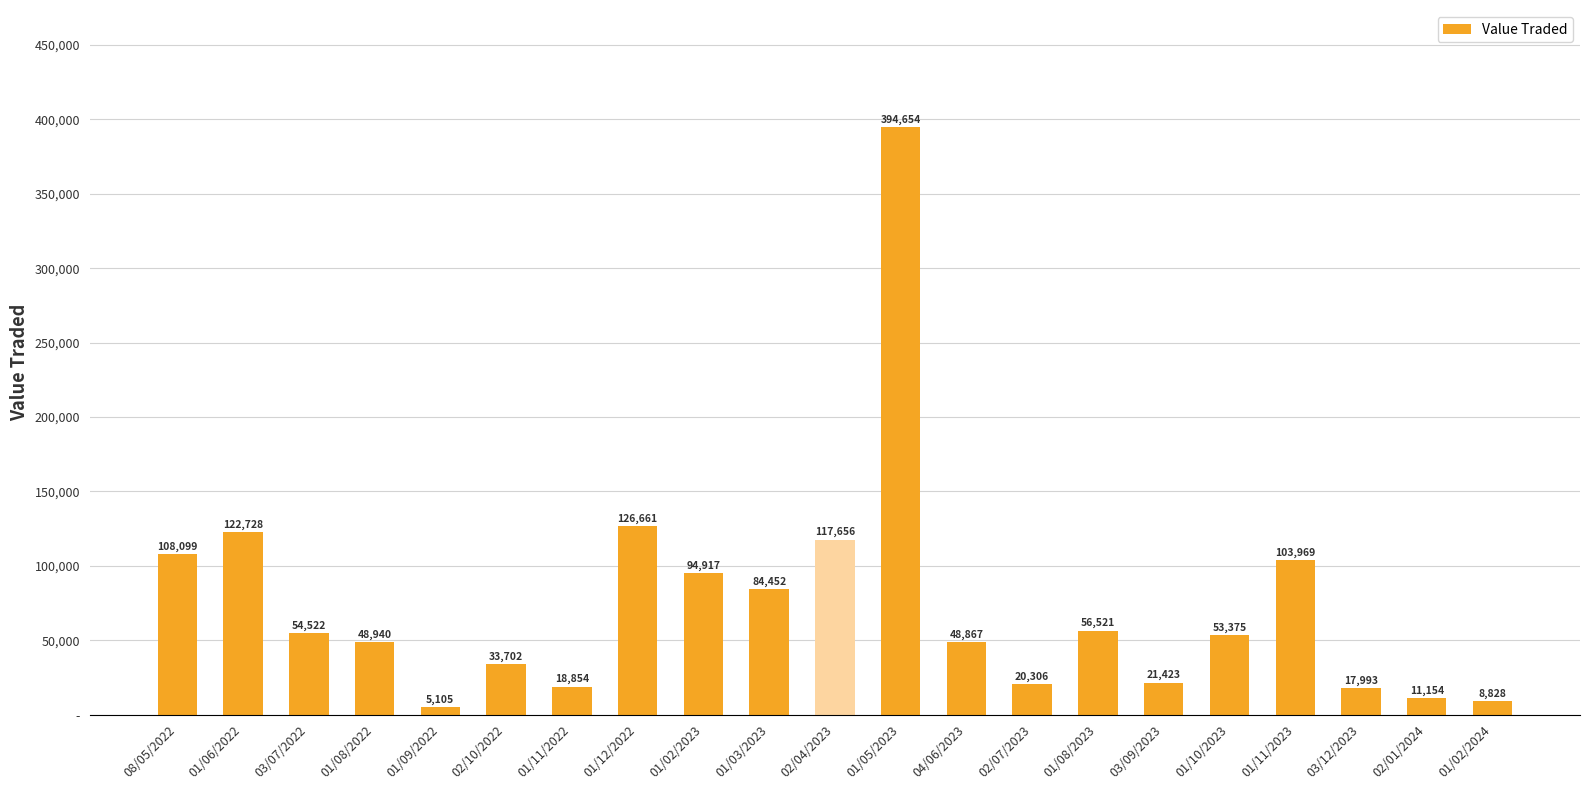

What is the minimum value shown in the chart?

5105